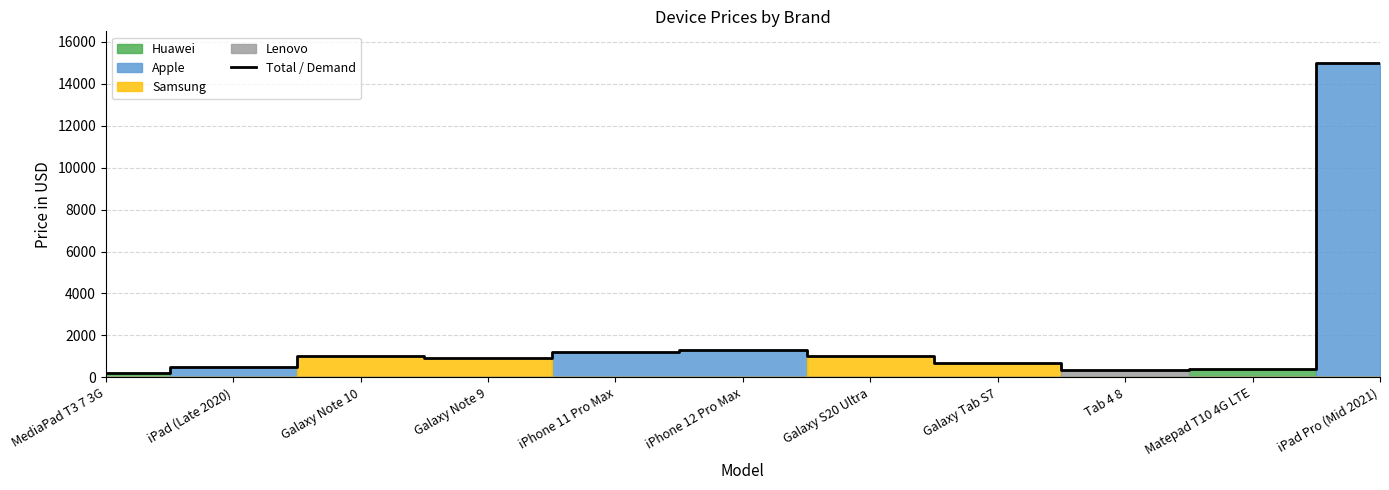

Rank the categories by value from lowest to highest.

MediaPad T3 7 3G, Tab 4 8, Matepad T10 4G LTE, iPad (Late 2020), Galaxy Tab S7, Galaxy Note 9, Galaxy Note 10, Galaxy S20 Ultra, iPhone 11 Pro Max, iPhone 12 Pro Max, iPad Pro (Mid 2021)